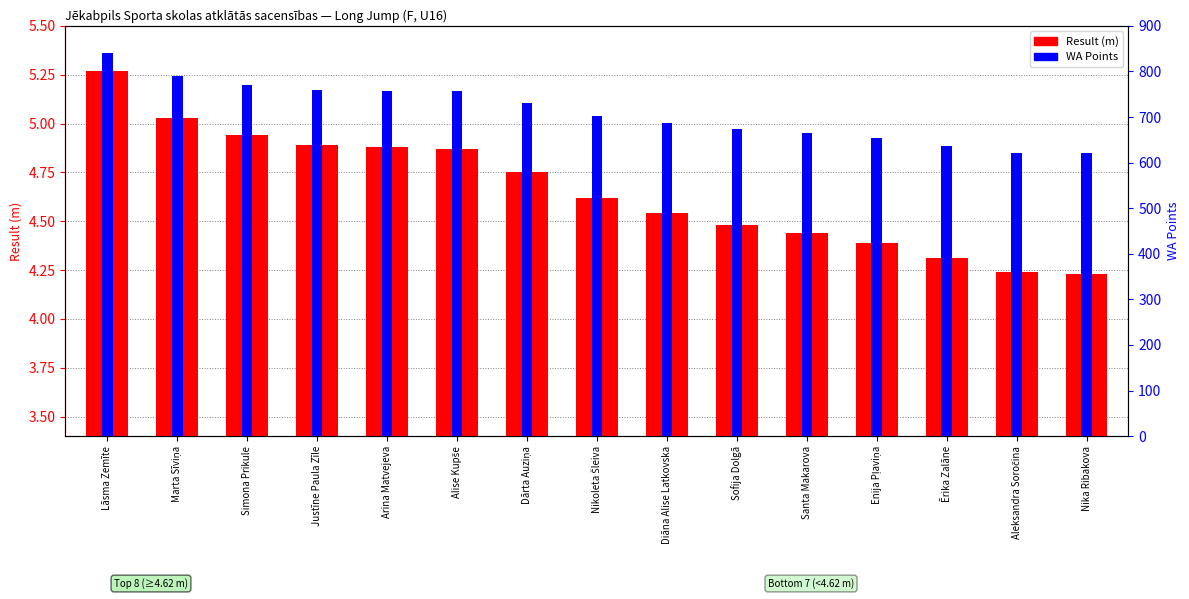

What is the sum of all Result (m) values?

69.9